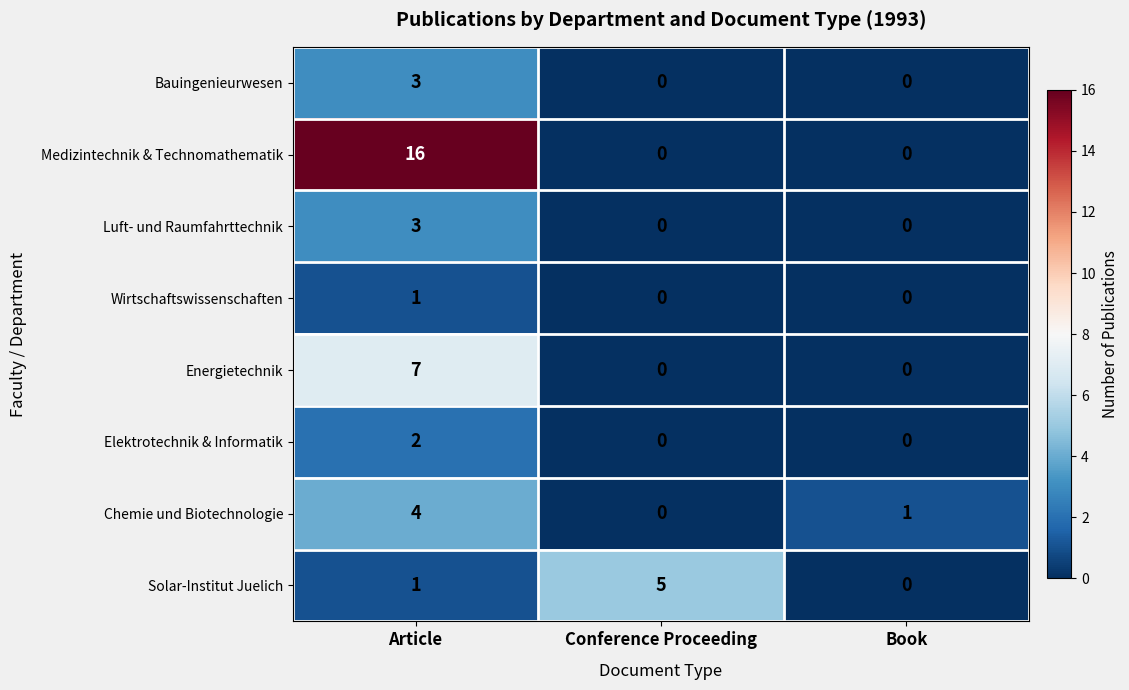

Which series changed the most between Article and Book?

Medizintechnik & Technomathematik